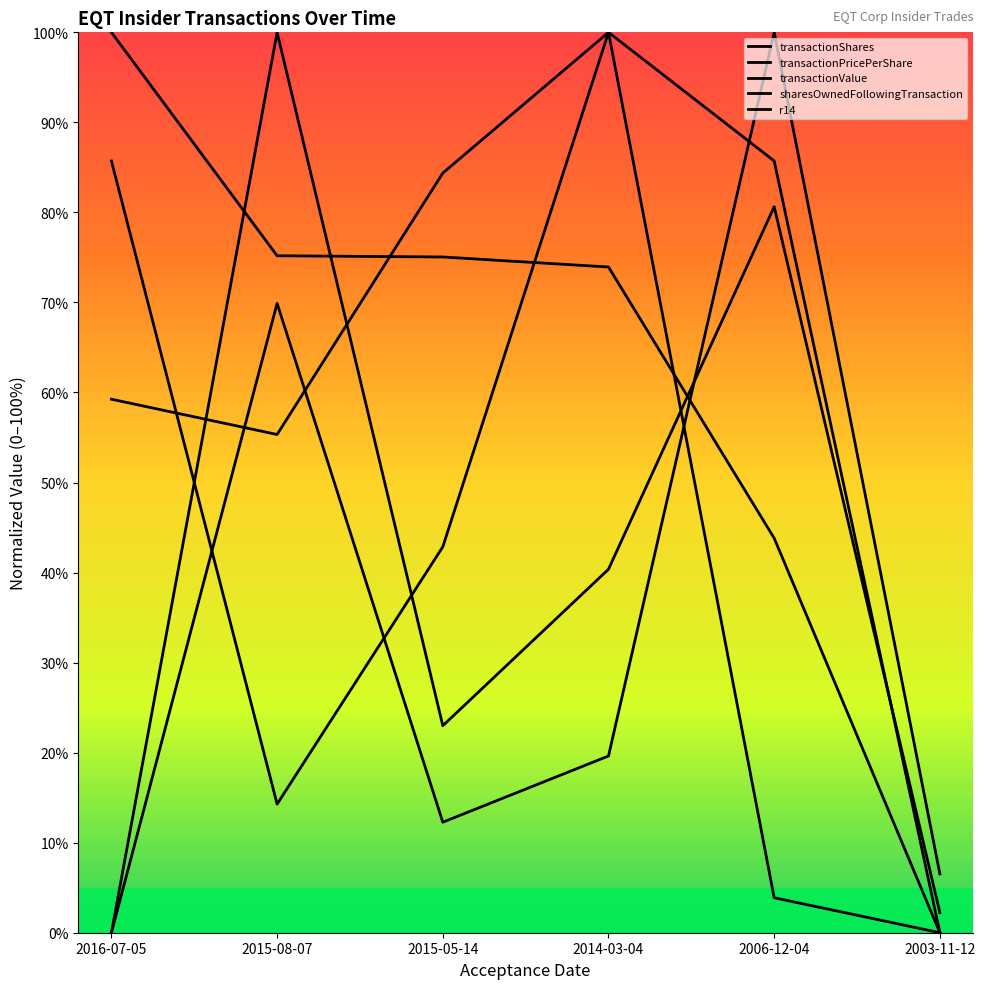

List the series in order of their peak value, highest first.

transactionShares, transactionPricePerShare, transactionValue, sharesOwnedFollowingTransaction, r14